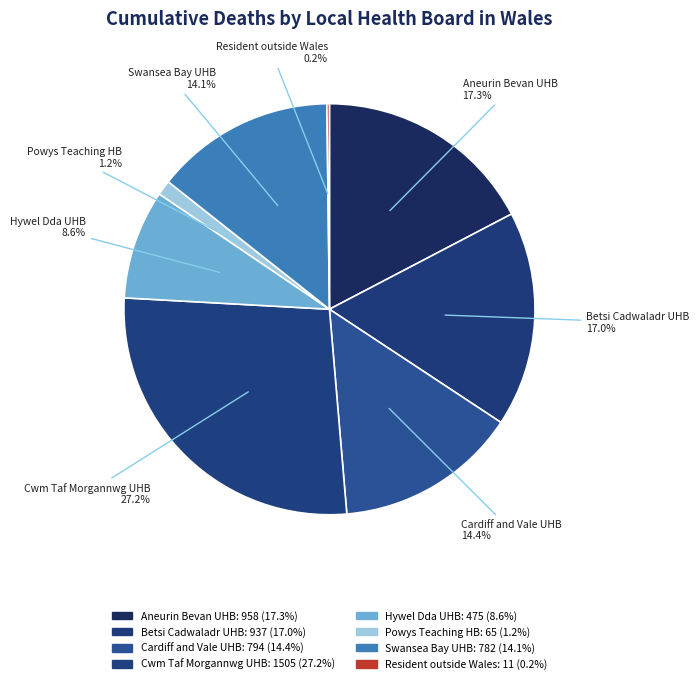

Approximately how many times larger is the value at Swansea Bay UHB compared to Cardiff and Vale UHB?

1.0